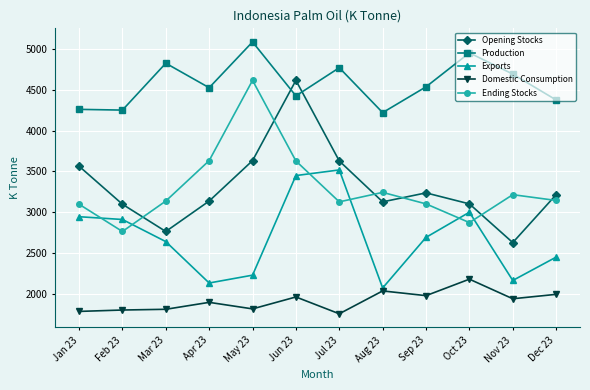

What is the total value across all series at Mar 23?

15182